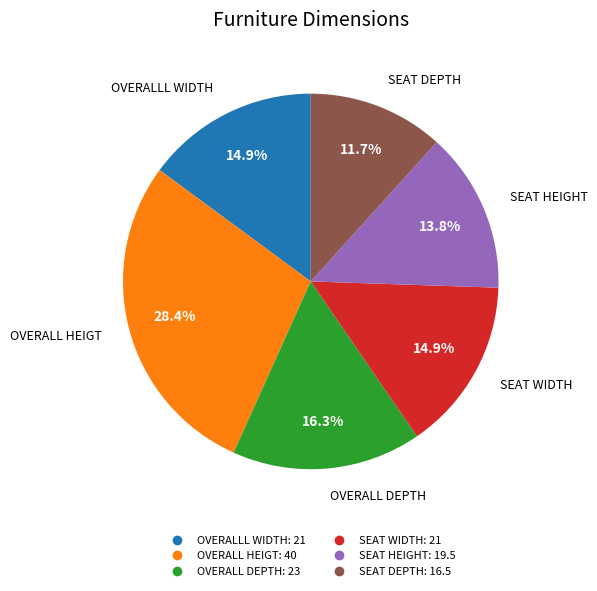

Combined, what portion of the pie is SEAT WIDTH and OVERALL HEIGT?

43.3%